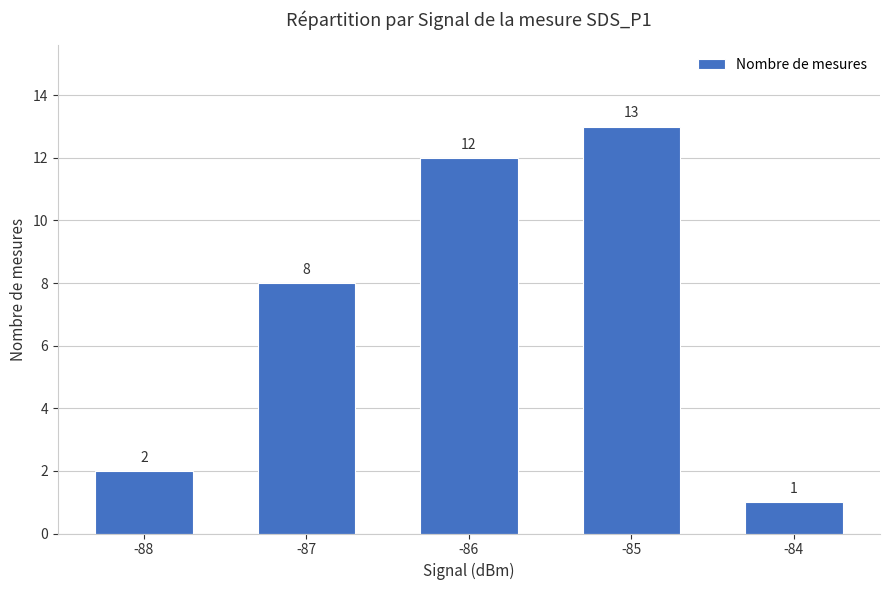

At which label is the value closest to 7?

-87